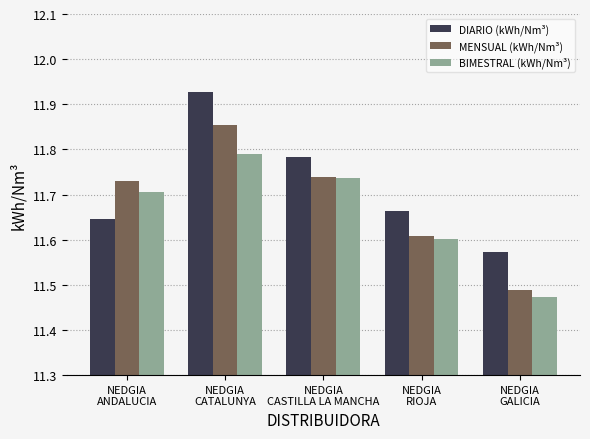

At how many categories does at least one series exceed 11?

5